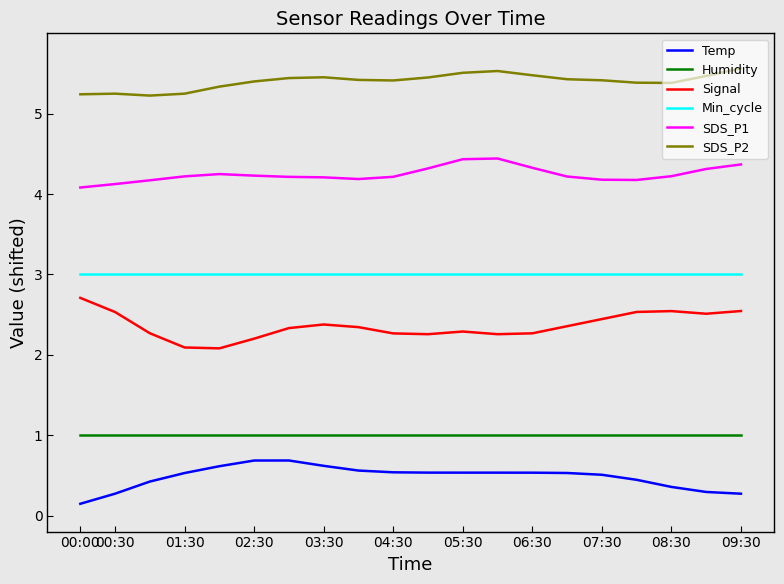

Rank the series by their maximum value, from highest to lowest.

SDS_P2, SDS_P1, Min_cycle, Signal, Humidity, Temp